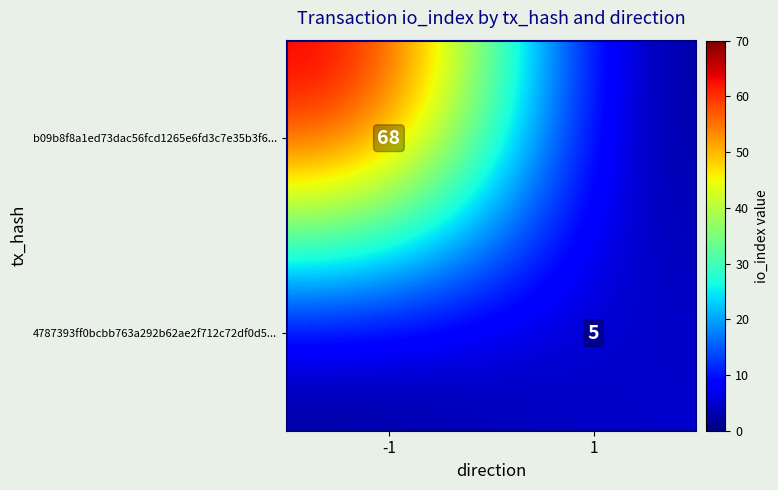

True or false: 4787393ff0bcbb763a292b62ae2f712c72df0d5... has a value of 5 at 1.

True